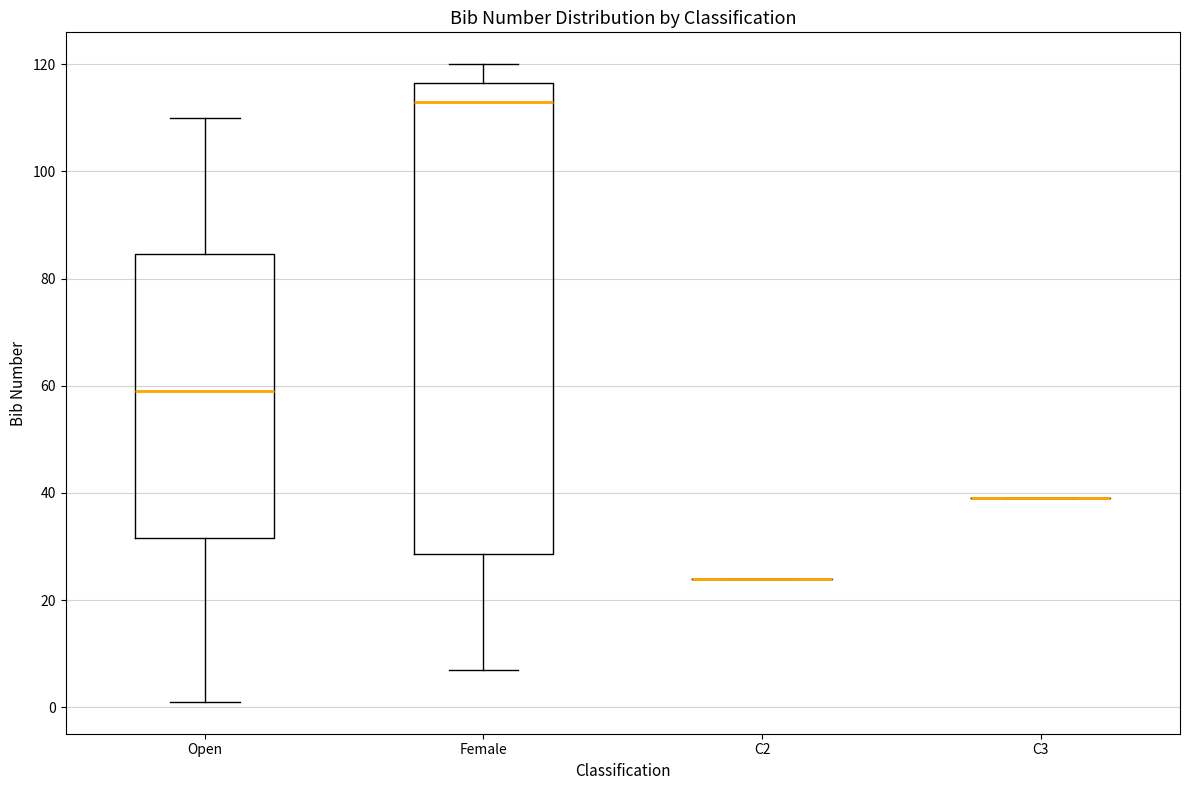

Which box is the tallest, from its lower edge to its upper edge?

Female